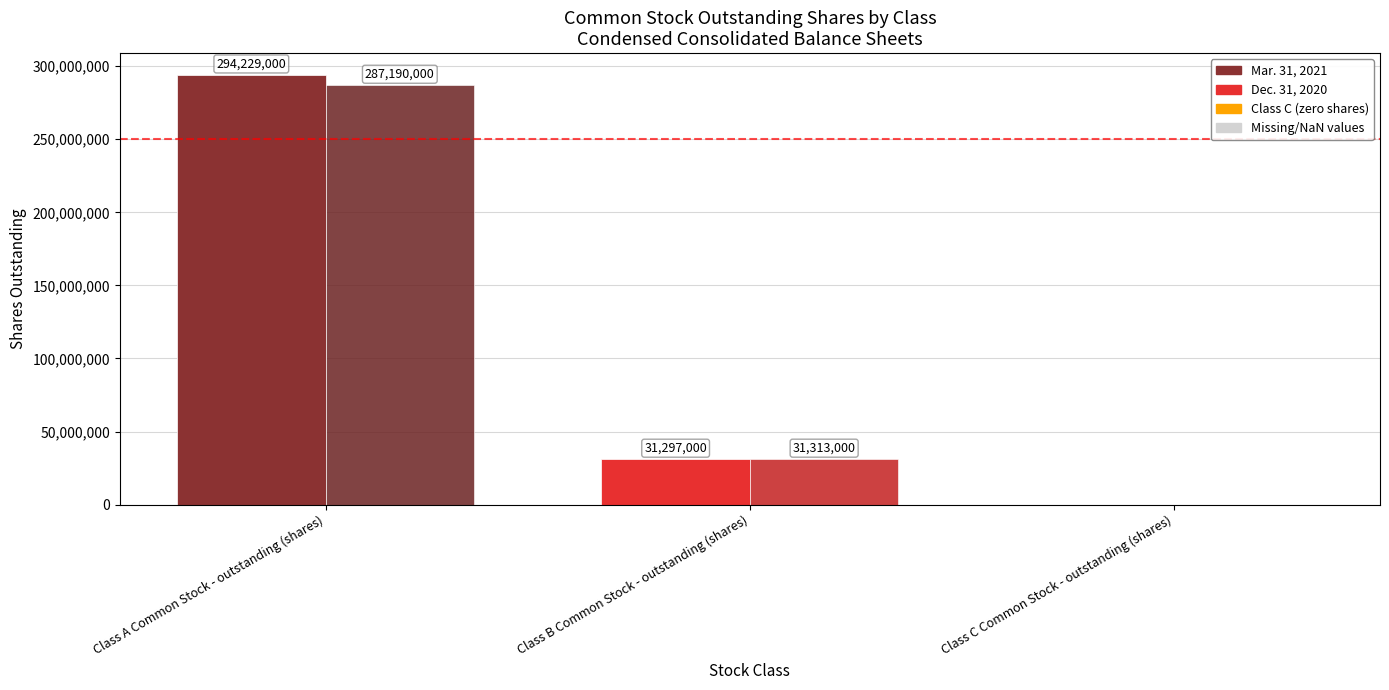

What is the sum of the Mar. 31, 2021 values at Class A Common Stock - outstanding (shares) and Class B Common Stock - outstanding (shares)?

325526000